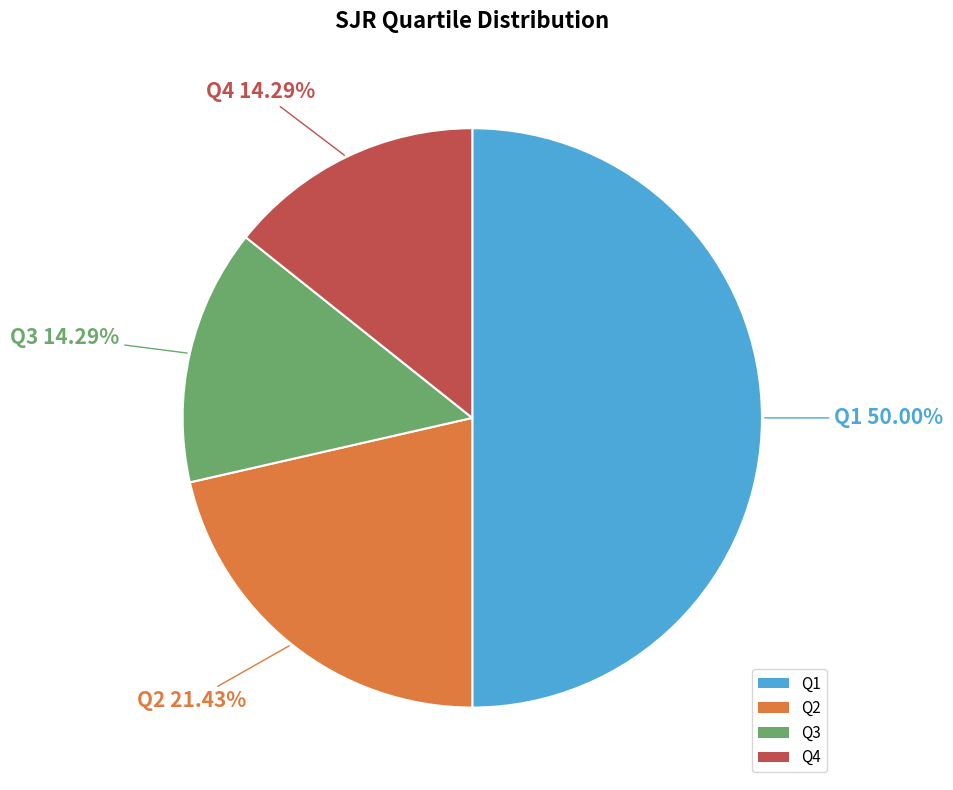

Approximately how many times larger is the value at Q4 compared to Q2?

0.7